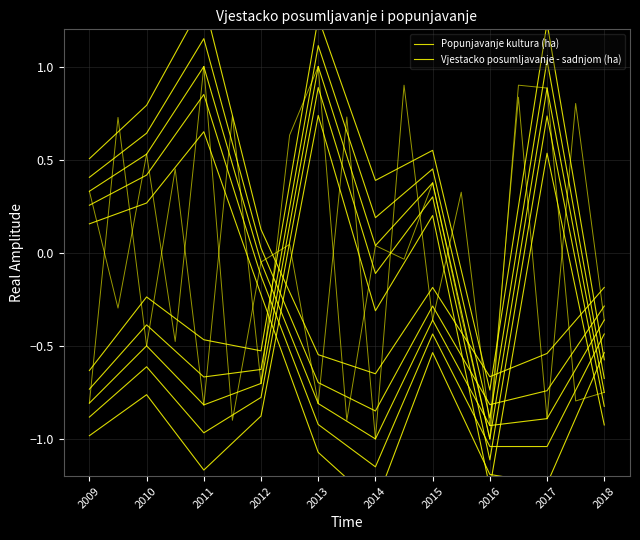

Does the chart display data point markers on the line(s)?

No